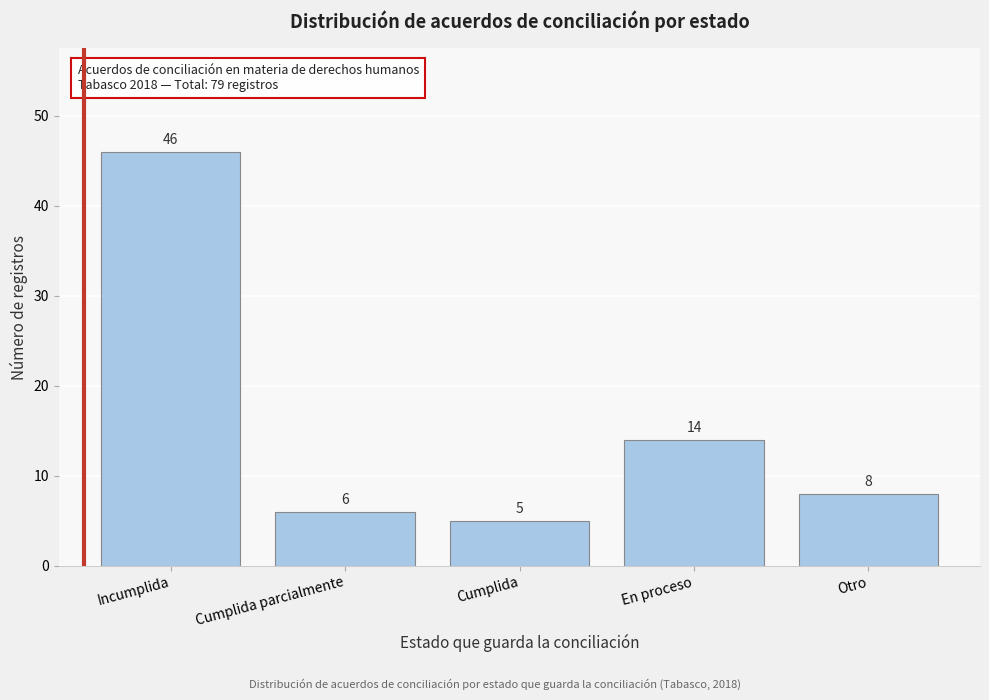

Reading left to right, what are all the values shown in this chart?

Incumplida=46	Cumplida parcialmente=6	Cumplida=5	En proceso=14	Otro=8